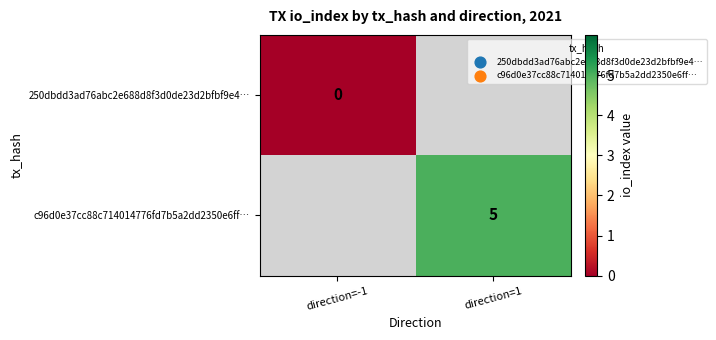

The value of c96d0e37cc88c714014776fd7b5a2dd2350e6ff… at direction=1 is 2. True or false?

False